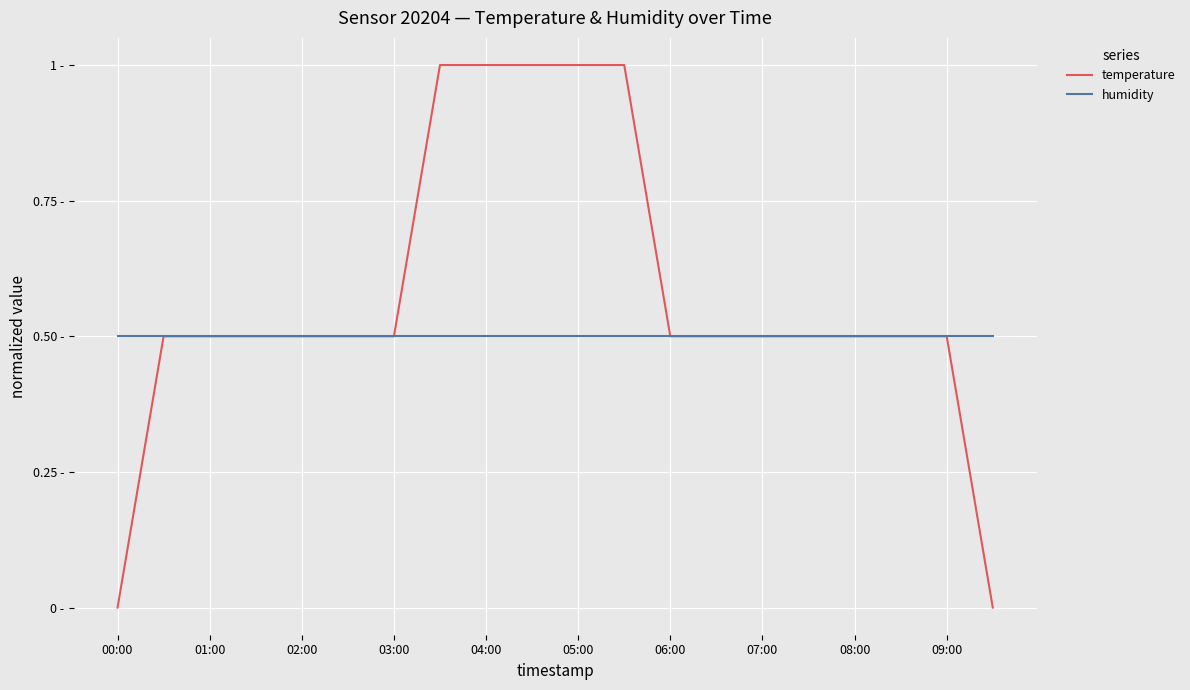

What are all the series names shown in the legend?

temperature, humidity